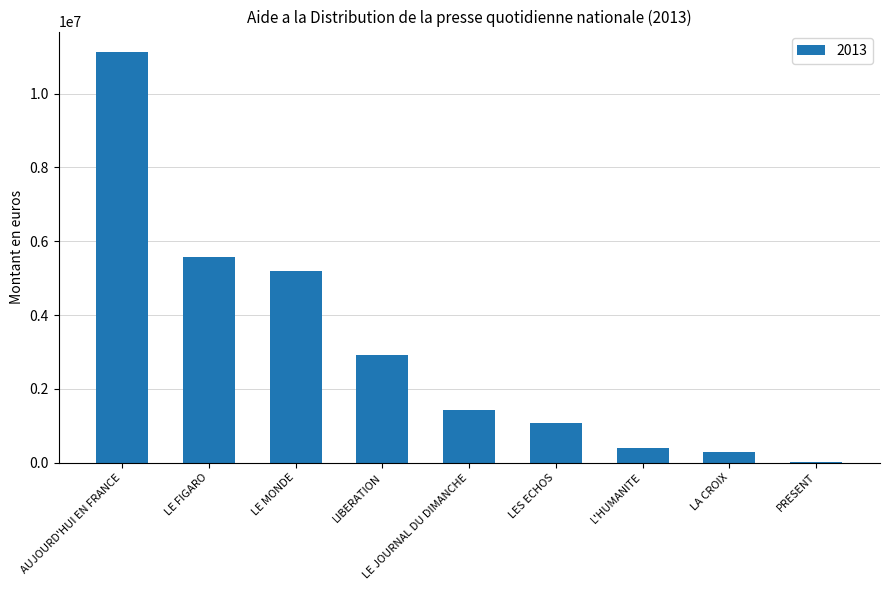

What is the sum of all values?

28000000